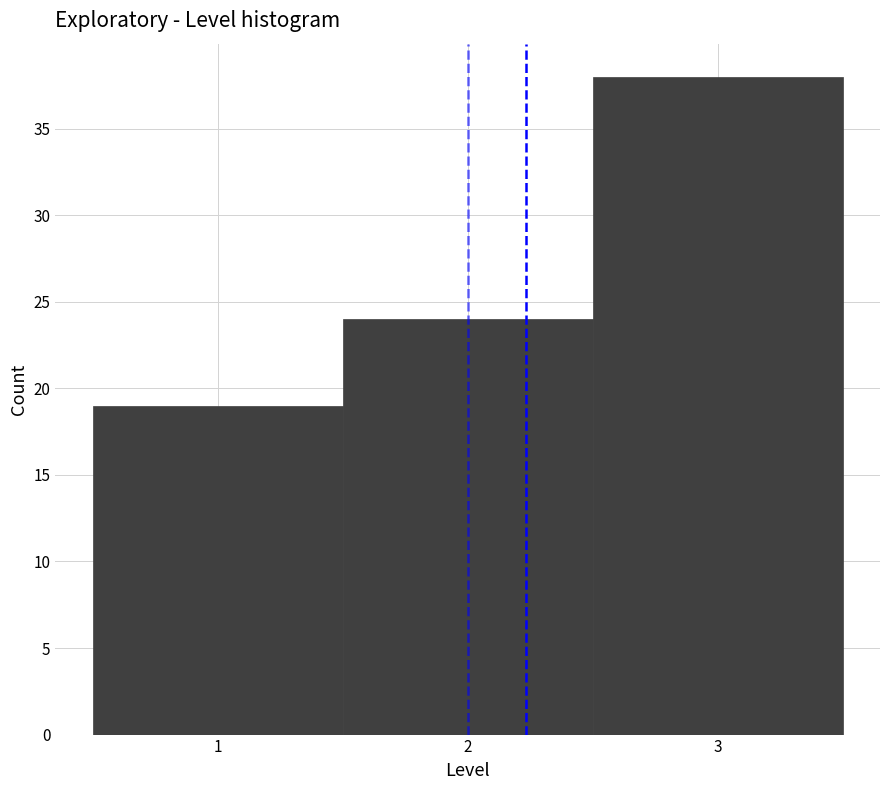

Reading left to right, transcribe this chart: for each bar, give the range it covers on the x-axis and its height. The values are not printed on the chart, so give them approximately, as read against the axis.

0.5 to 1.5: 19
1.5 to 2.5: 24
2.5 to 3.5: 38